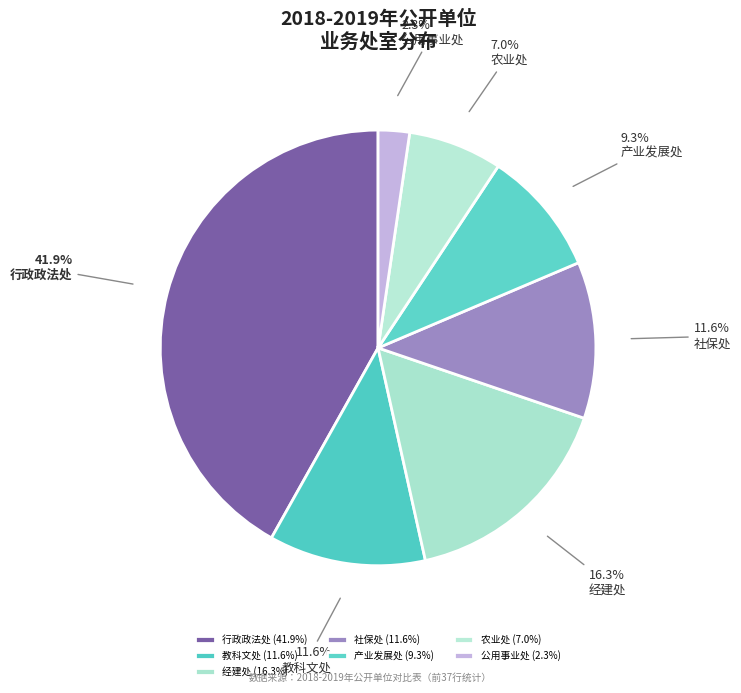

Does 经建处 represent more than half of the total?

No